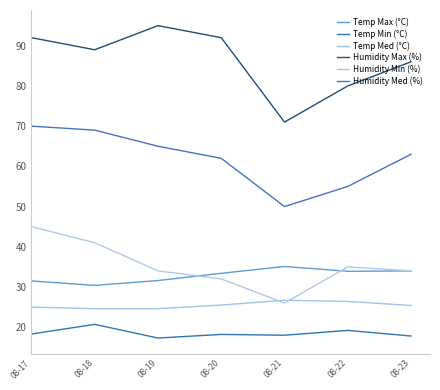

In Temp Min (°C), how many points are lower than both neighbors (excluding endpoints)?

2